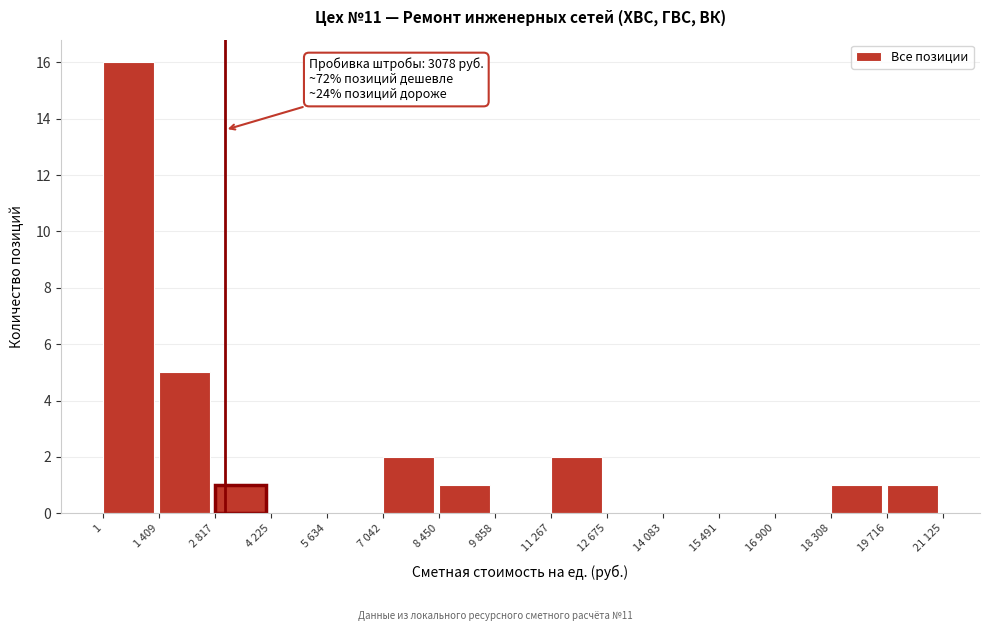

Reading left to right, extract all data points from this chart.

1=16	1 409=5	2 817=1	4 225=0	5 634=0	7 042=2	8 450=1	9 858=0	11 267=2	12 675=0	14 083=0	15 491=0	16 900=0	18 308=1	19 716=1